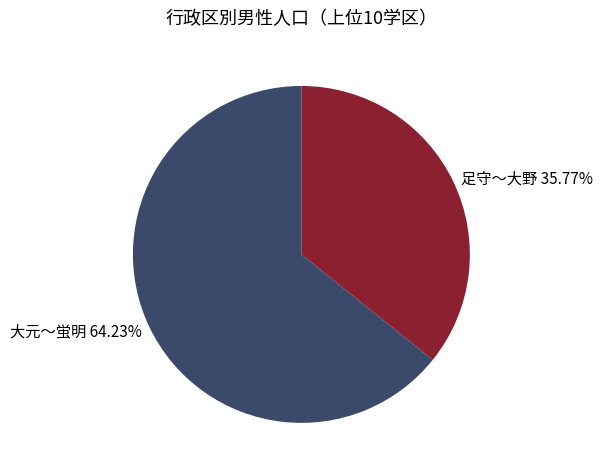

To the nearest percent, what is the difference between the largest and smallest slice percentages?

28%